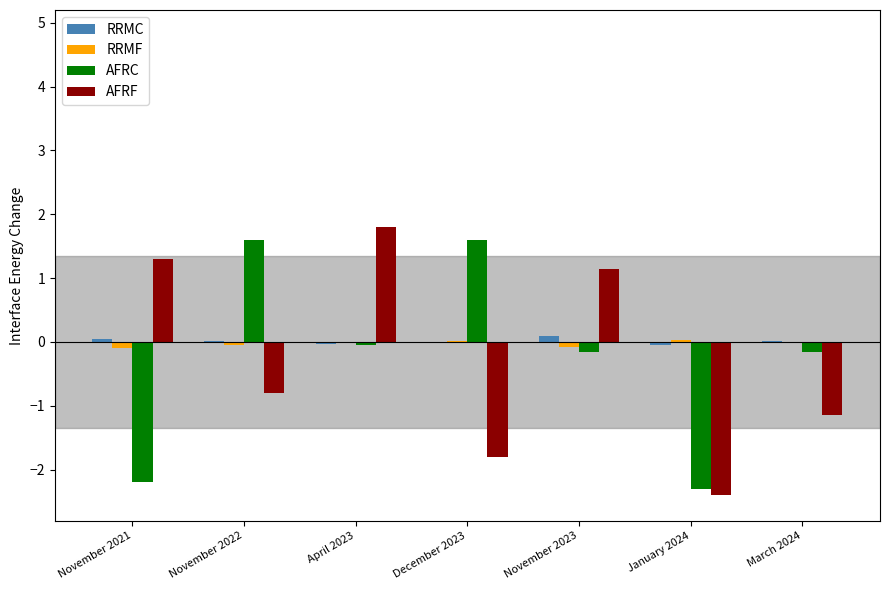

Count the number of data series in this chart.

4